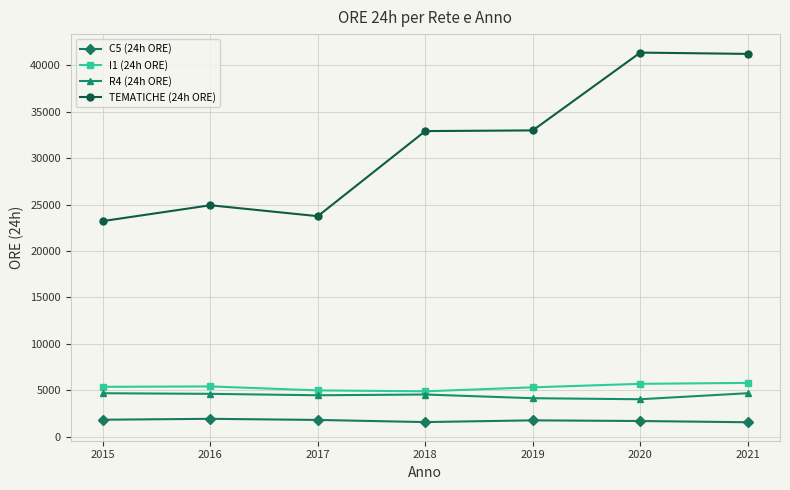

Between 2015 and 2018, which series saw the biggest shift?

TEMATICHE (24h ORE)